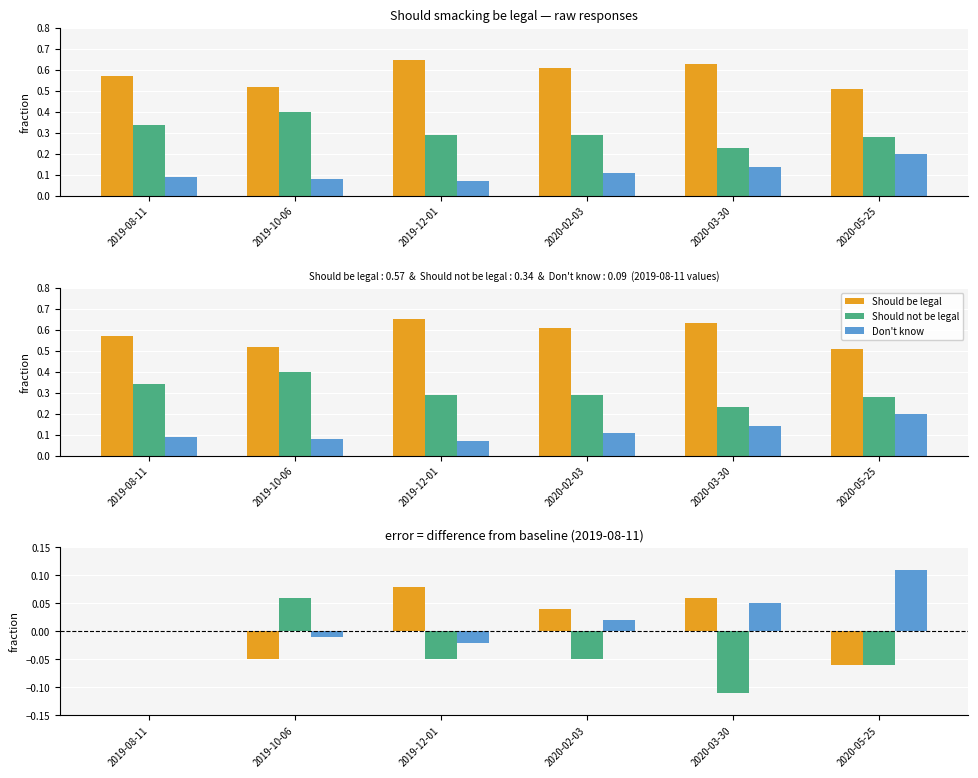

What value does the Don't know series have at 2020-03-30?

0.1